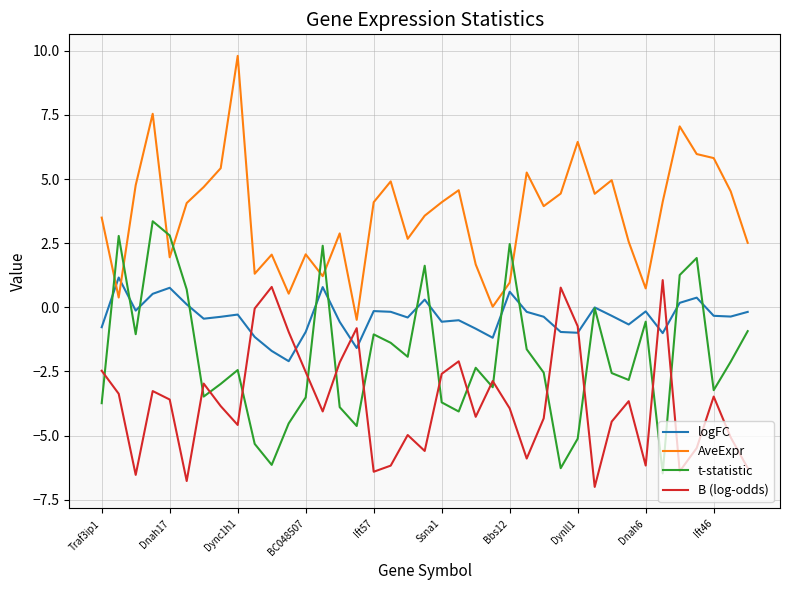

What are all the series names shown in the legend?

logFC, AveExpr, t-statistic, B (log-odds)